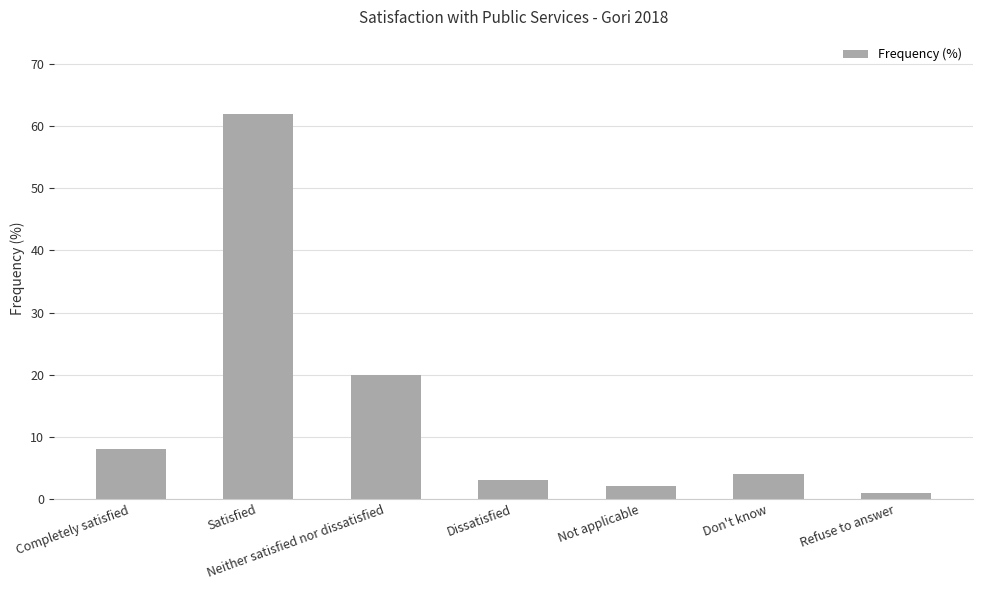

What is the minimum value shown in the chart?

1